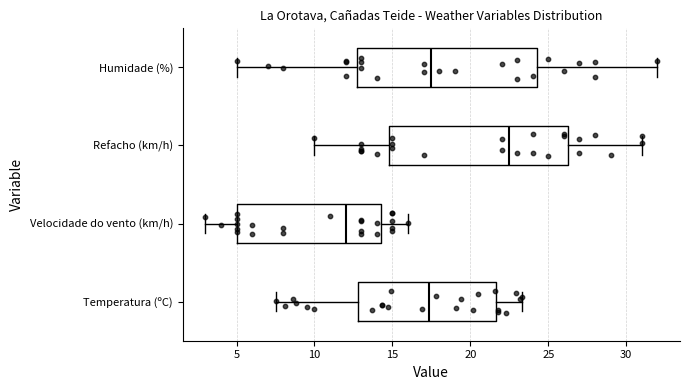

Where does the median line of the box for Temperatura (ºC) sit on the x-axis? The values are not printed on the chart, so give them approximately, as read against the axis.

17.5